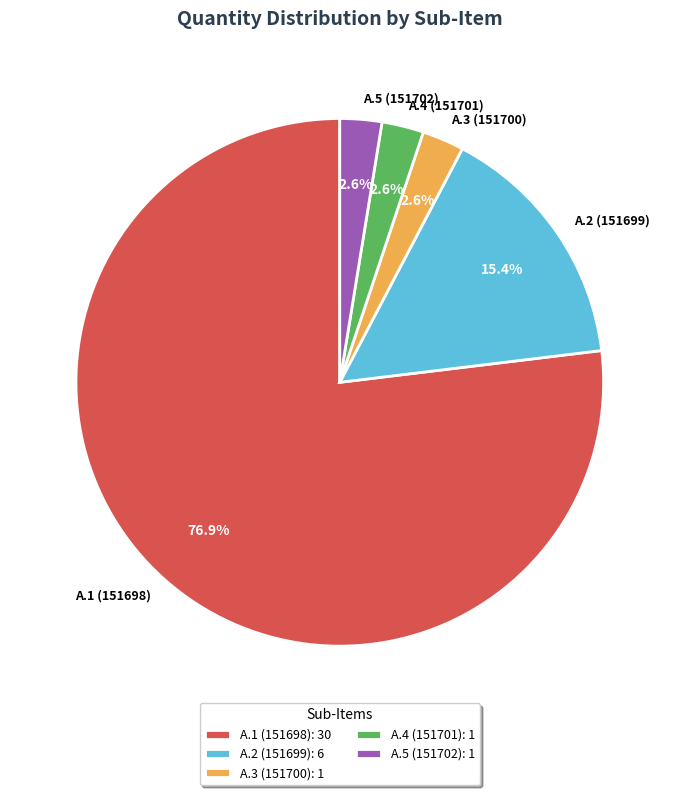

To the nearest percent, what is the difference between the largest and smallest slice percentages?

74%